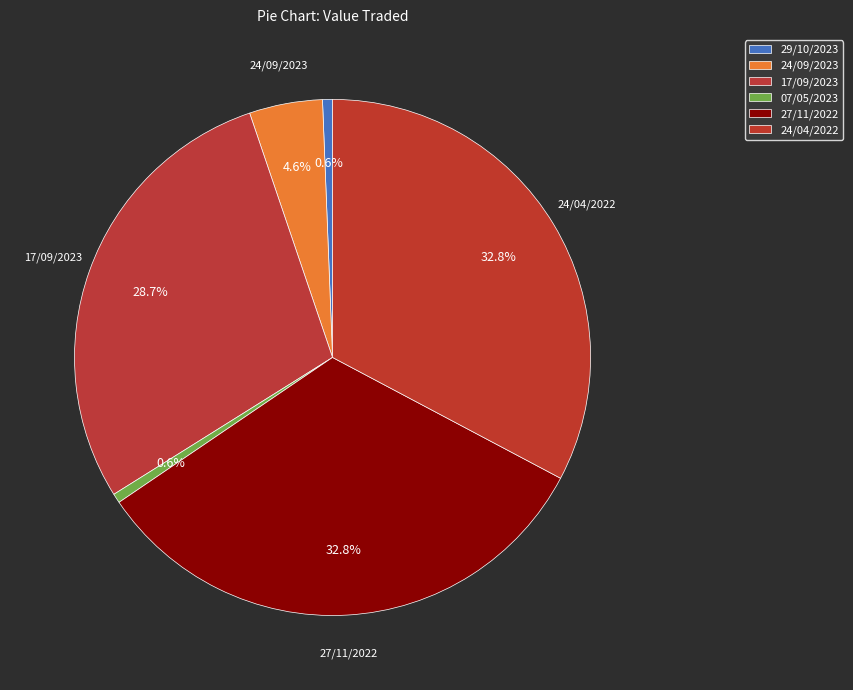

What portion of the pie excludes 24/09/2023?

95.4%